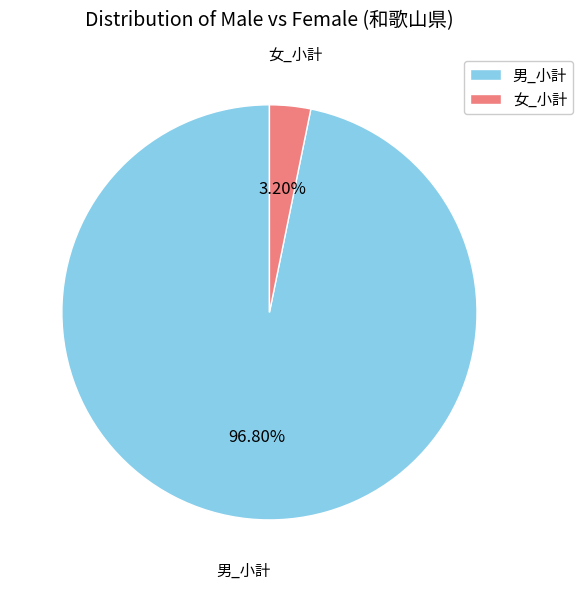

What is the largest slice in the pie chart?

男_小計